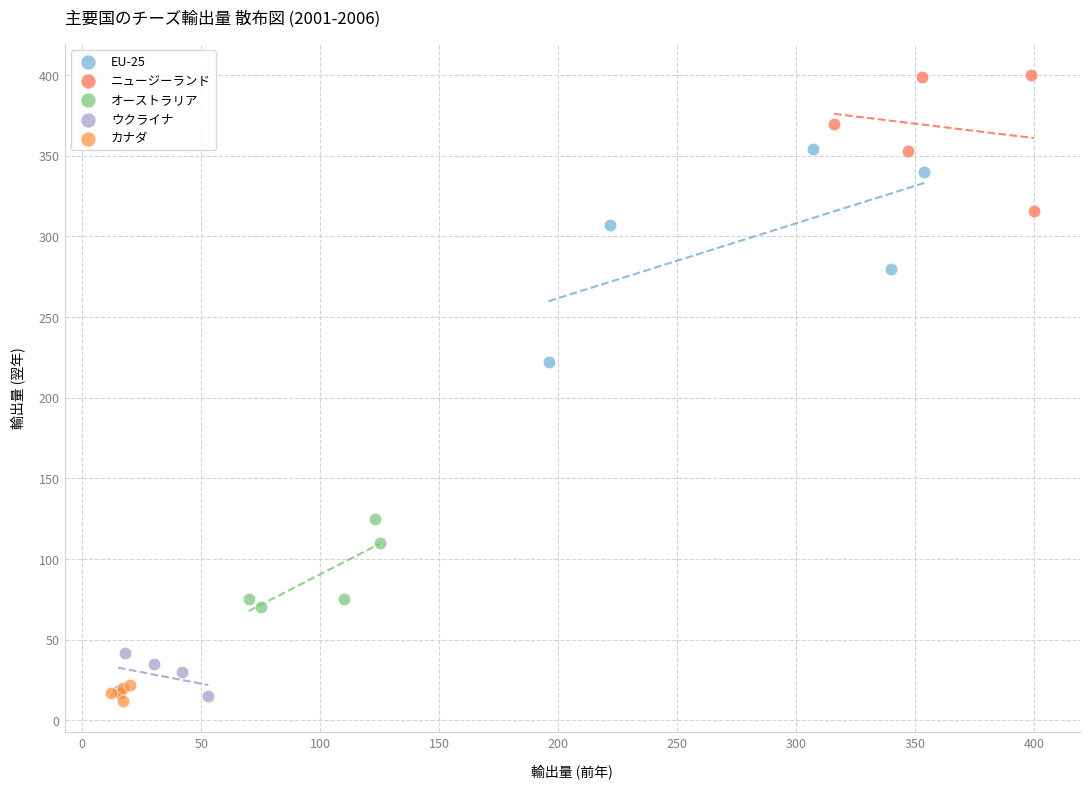

Which series reaches the maximum Y coordinate?

ニュージーランド